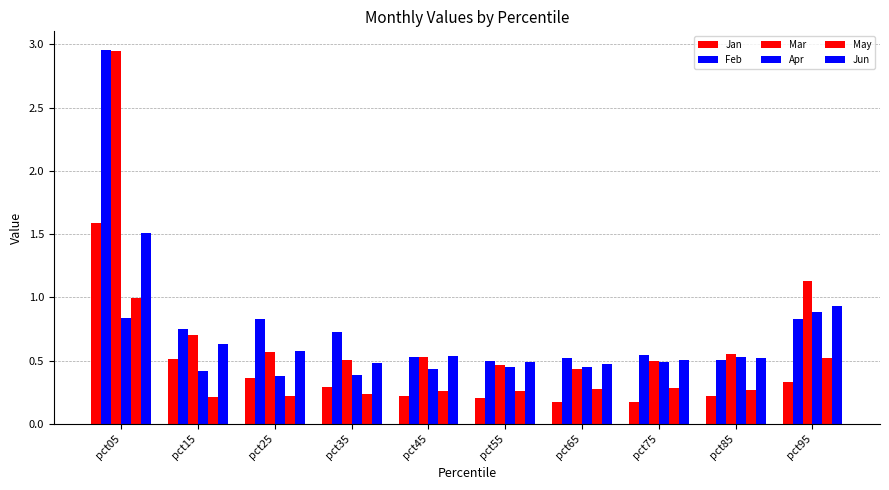

Between pct95 and pct65, which is larger?

pct95